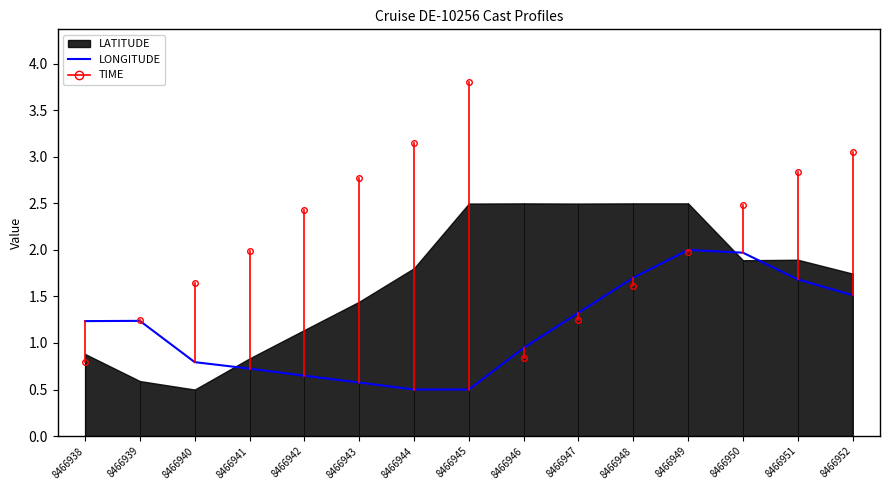

What is the minimum value for LONGITUDE?

0.5